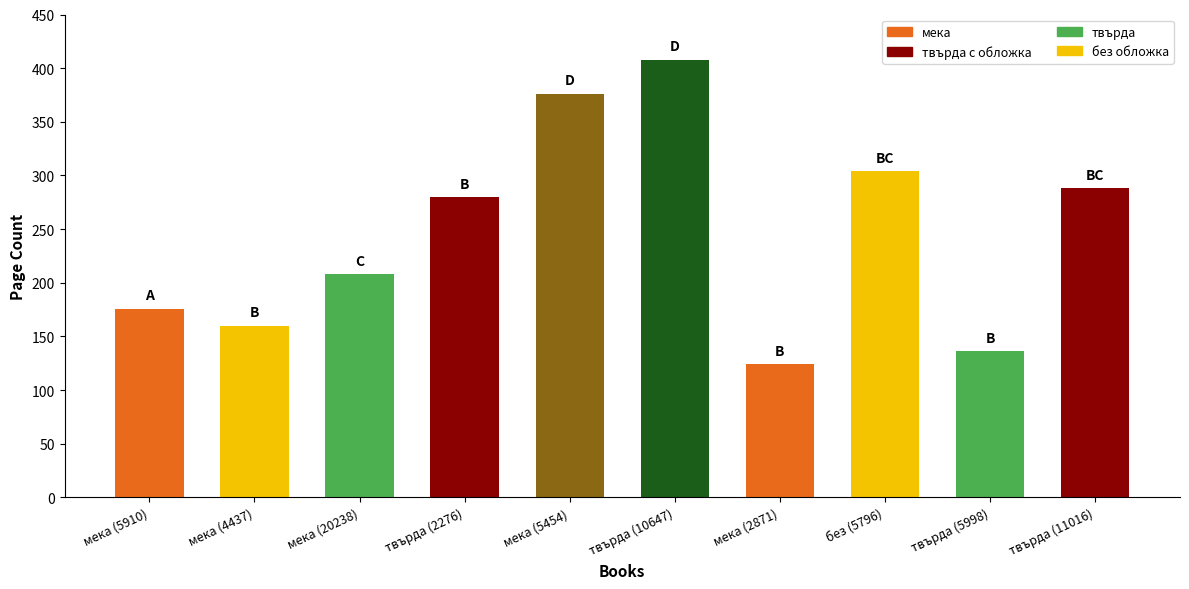

What is the difference between the values at без (5796) and мека (4437)?

144